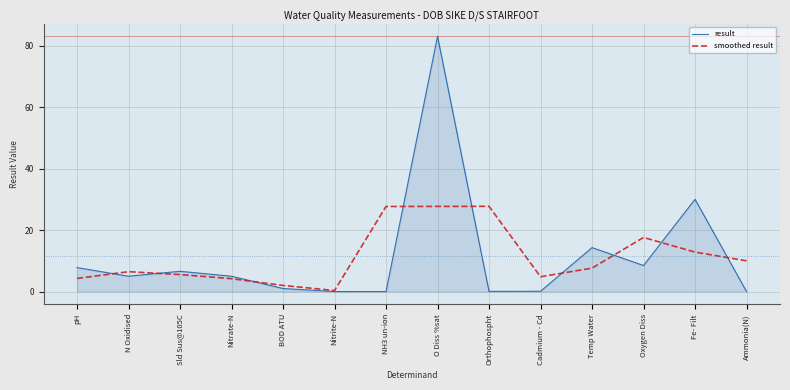

Where is the first local maximum for smoothed result?

N Oxidised